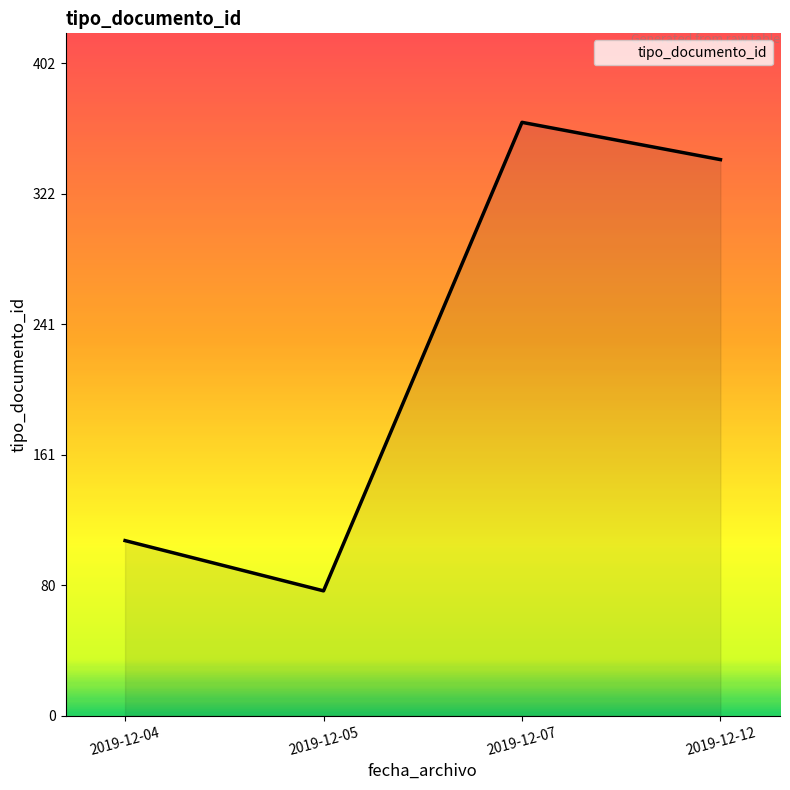

What is the ratio of the value at 2019-12-07 to the value at 2019-12-05?

4.8